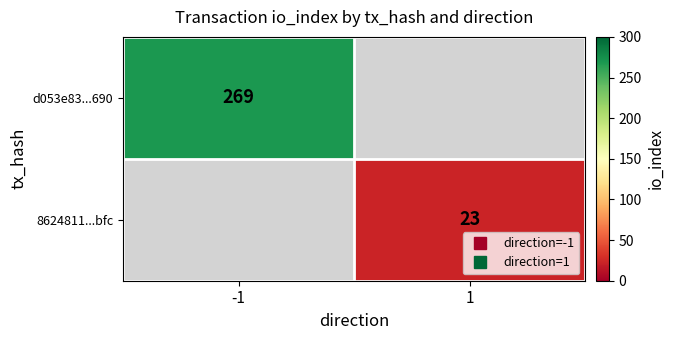

How many series are shown in this chart?

2